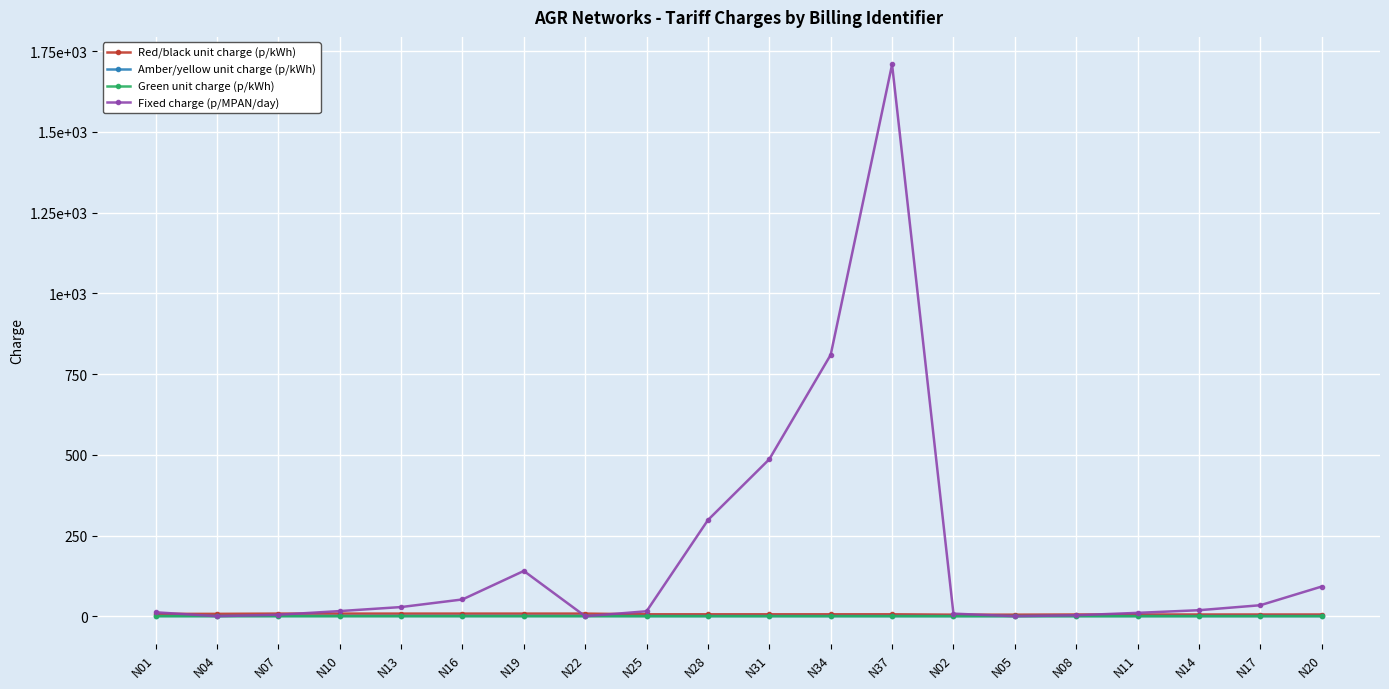

Is this an area chart (filled region under the line)?

No